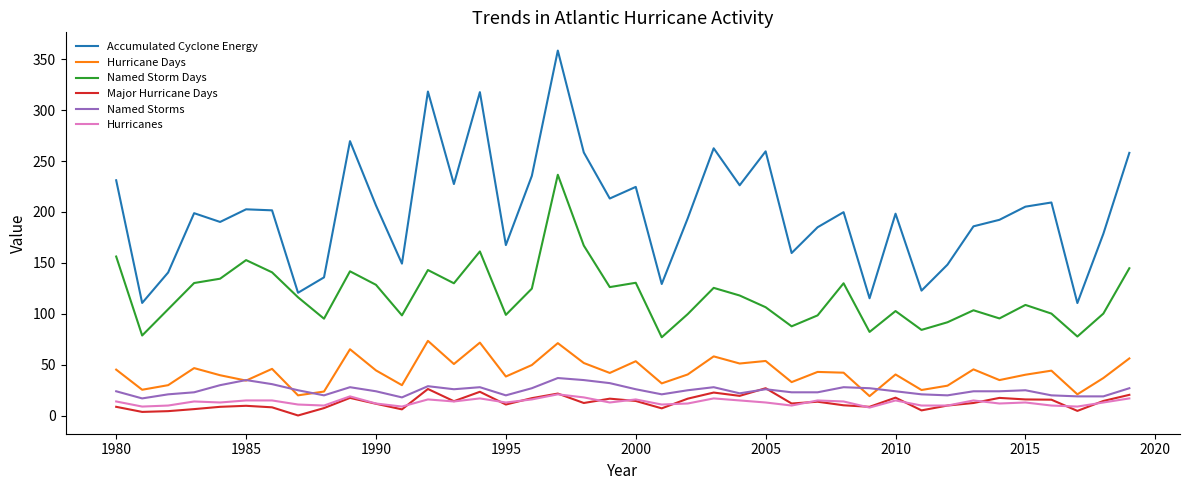

What is the lowest value of the Named Storms series?

17.0